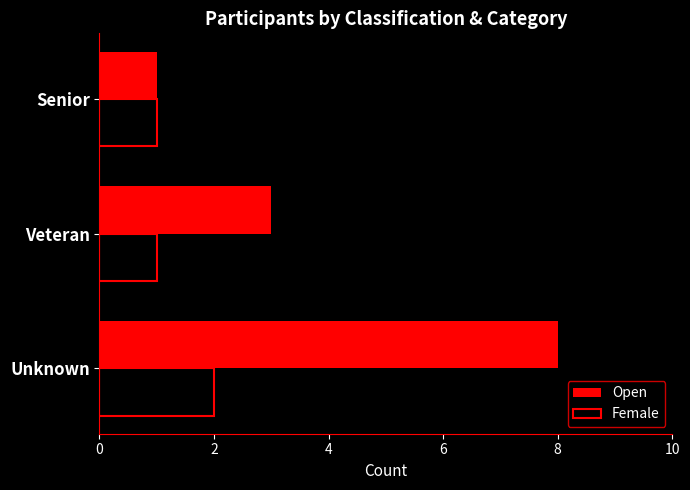

What are all the series names shown in the legend?

Open, Female